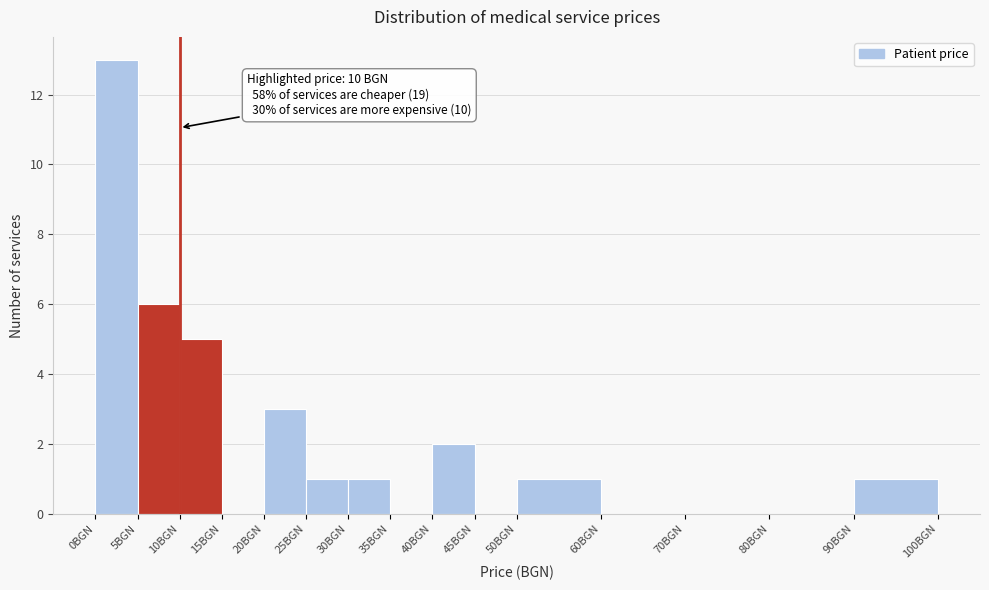

Which range on the x-axis has the tallest bar?

0 to 5